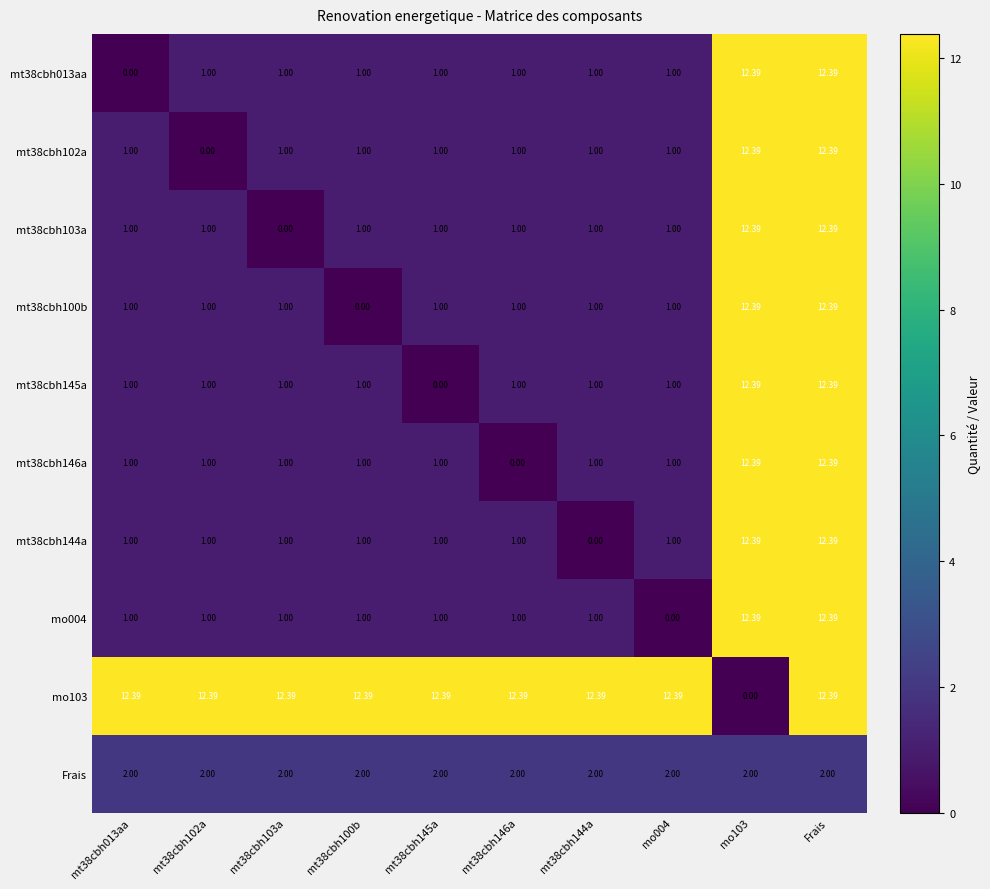

Is the value of mt38cbh102a at mo103 greater than the value of mt38cbh146a at mt38cbh145a?

Yes